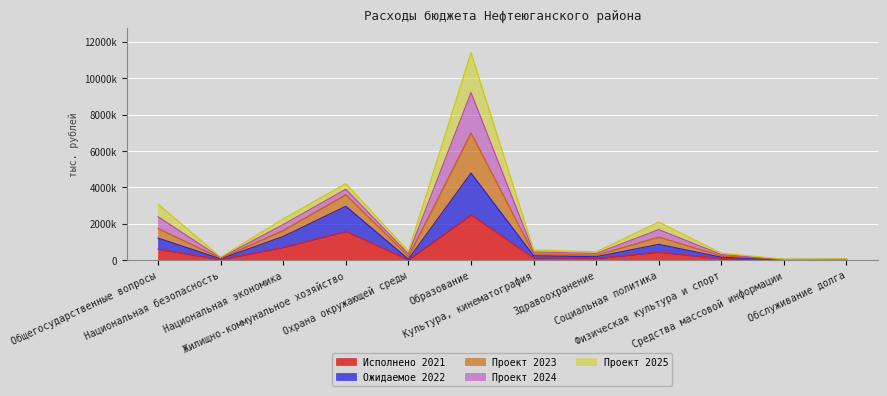

What is the label of the 12th point from the left?

Обслуживание долга